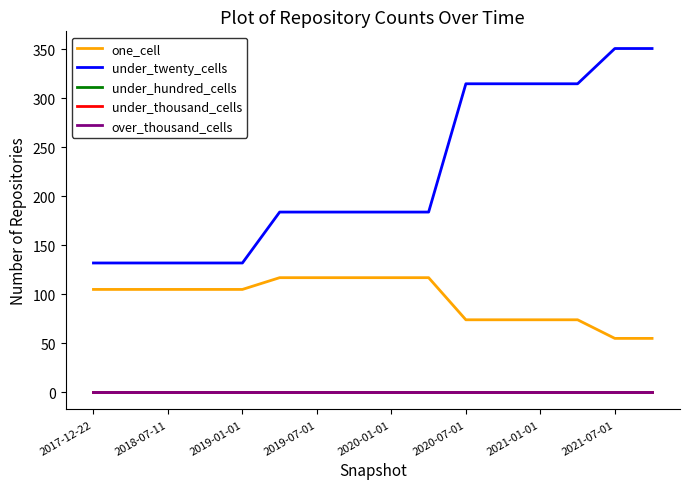

How many lines are shown in the chart?

5